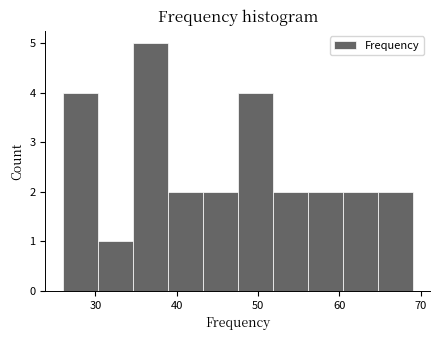

What is the height of the bar covering 47.5 to 51.8 on the x-axis? Neither the bar edges nor the heights are printed on the chart, so give them approximately, as read against the axes.

4